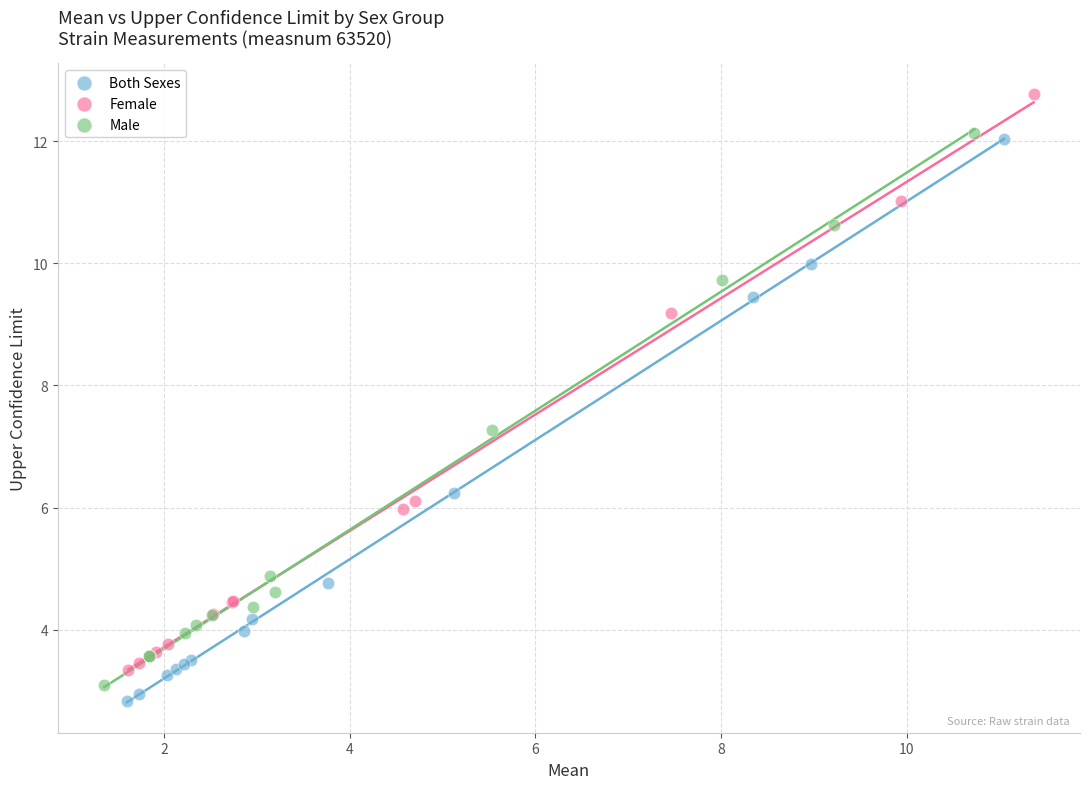

Which series reaches the maximum Y coordinate?

Female